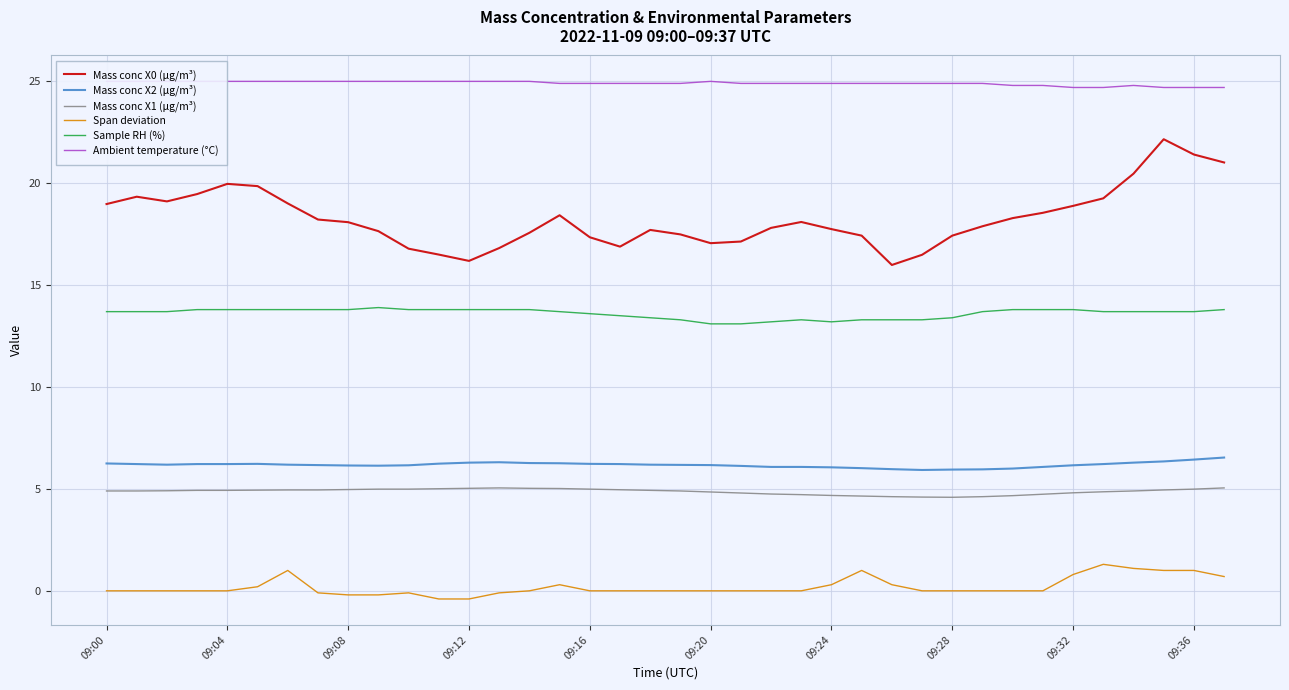

At which category is the sum across all series the highest?

35